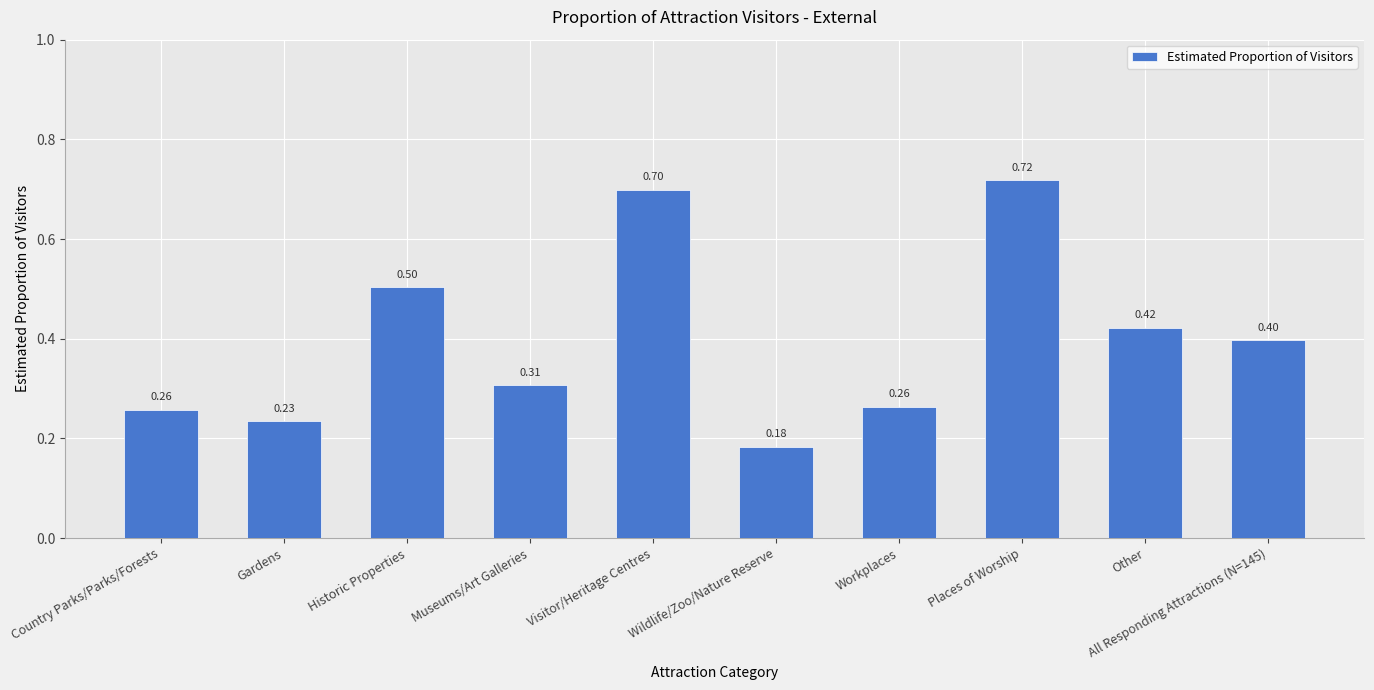

What is the label of the 1st bar from the right?

All Responding Attractions (N=145)